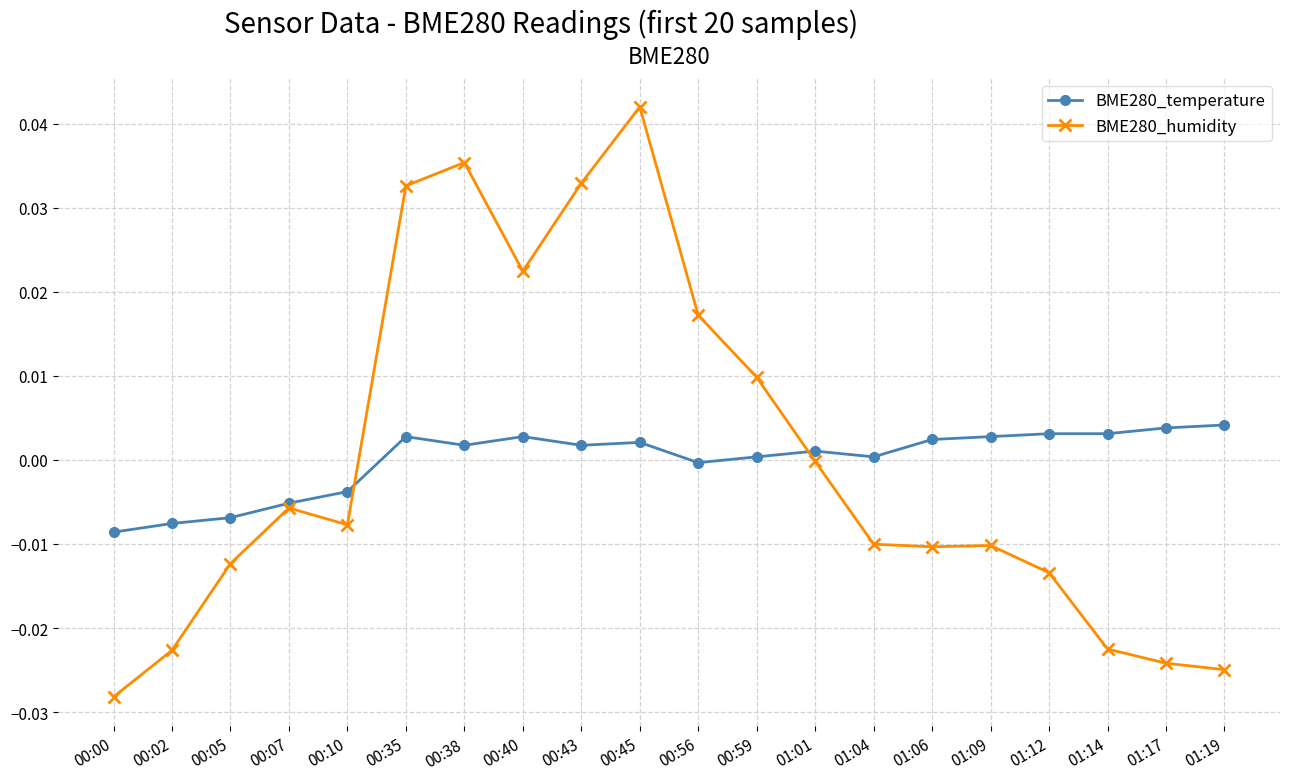

Count the number of data series in this chart.

2